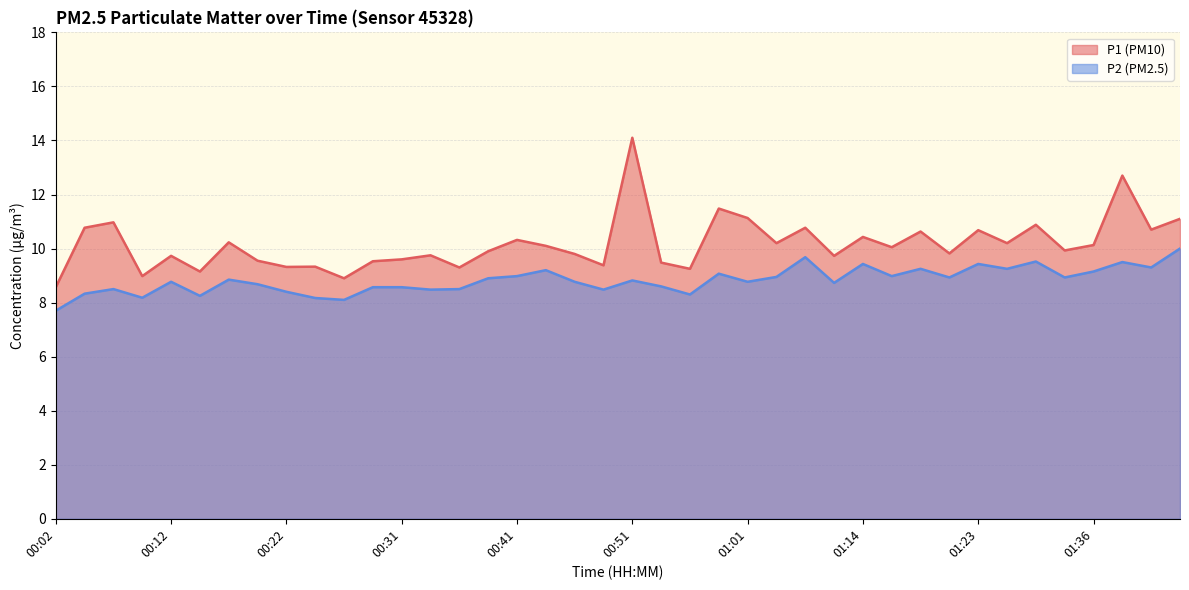

Which category has the highest value across all series?

00:51